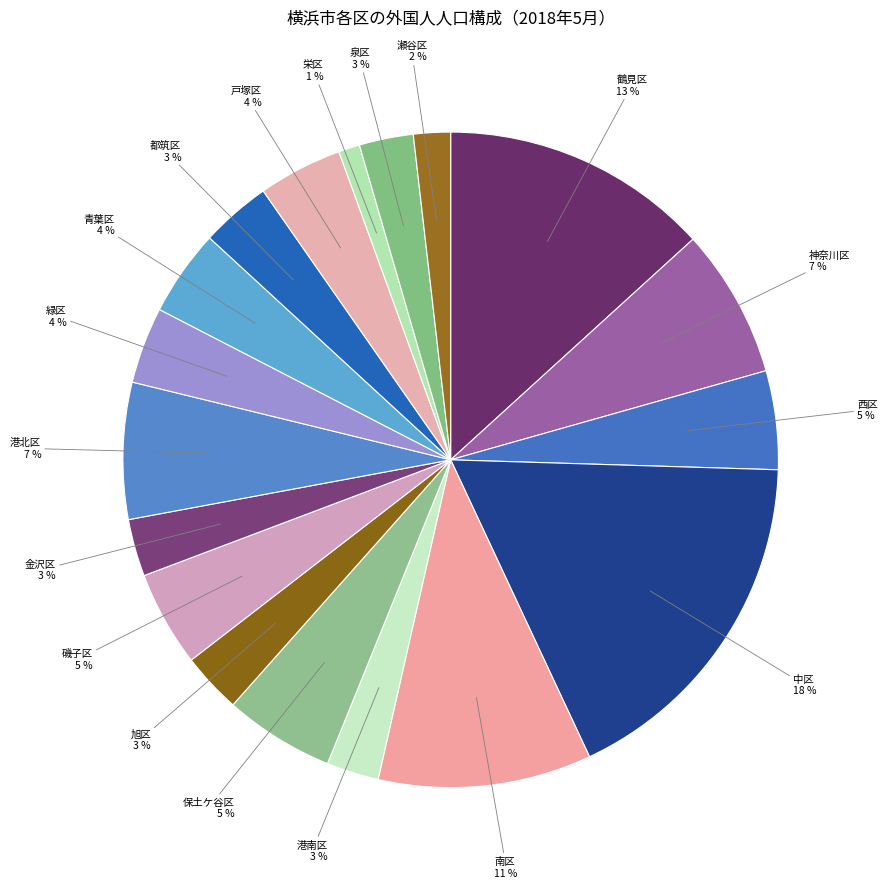

To the nearest percent, what is the difference between the 戸塚区 and 旭区 slice percentages?

1%